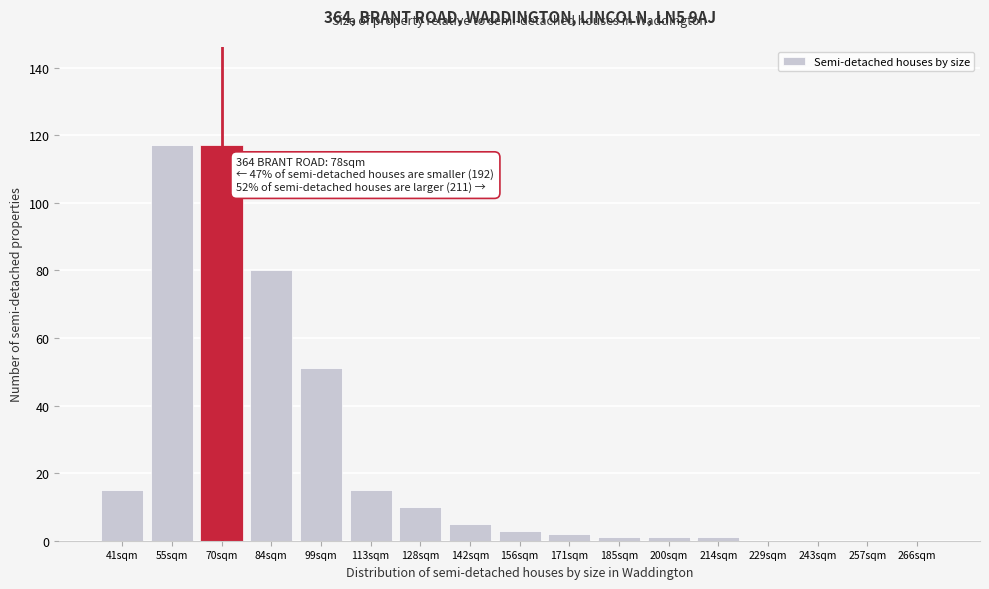

Reading left to right, list all the values displayed in this chart.

41sqm=15	55sqm=117	70sqm=117	84sqm=80	99sqm=51	113sqm=15	128sqm=10	142sqm=5	156sqm=3	171sqm=2	185sqm=1	200sqm=1	214sqm=1	229sqm=0	243sqm=0	257sqm=0	266sqm=0